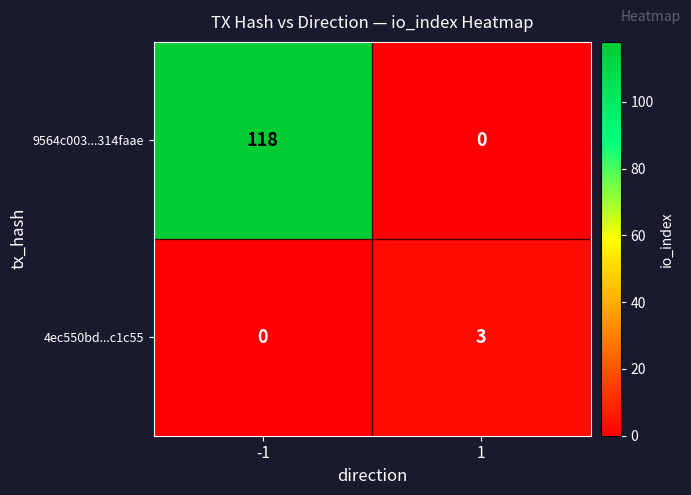

What is the sum of the 4ec550bd...c1c55 values at 1 and -1?

3